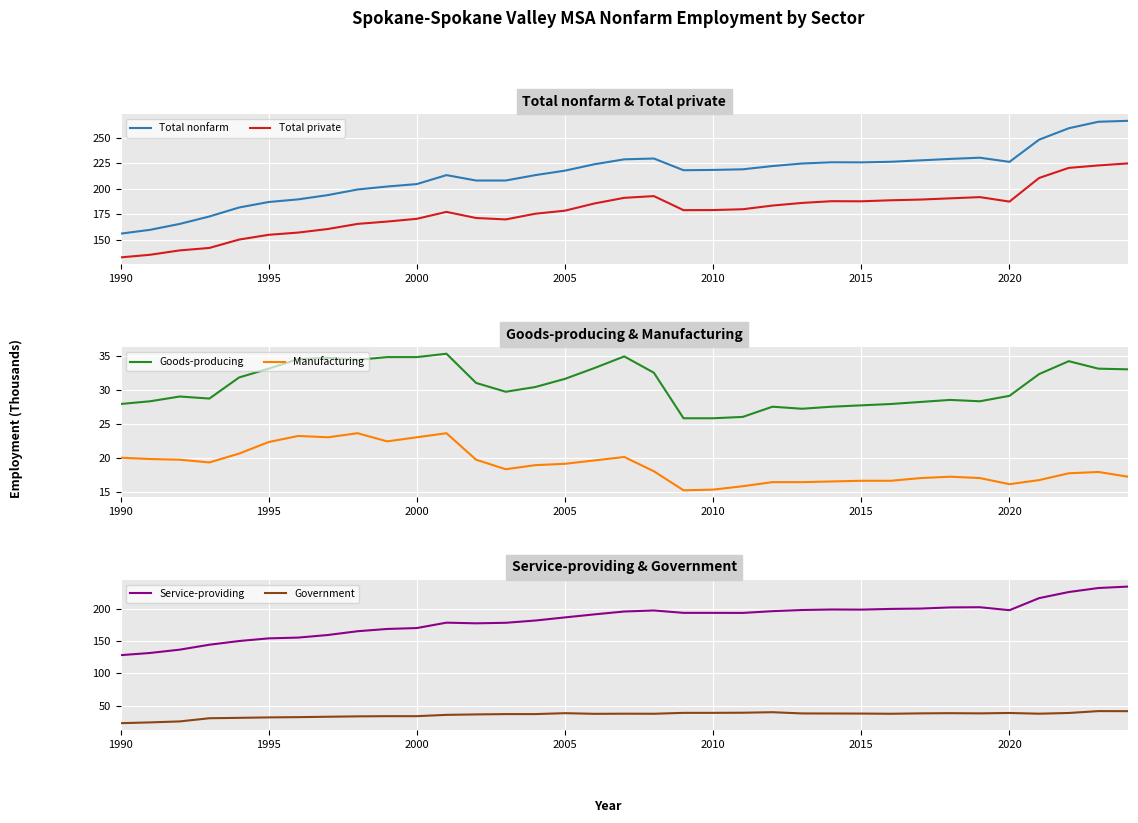

Which series has the largest total across all categories?

Total nonfarm